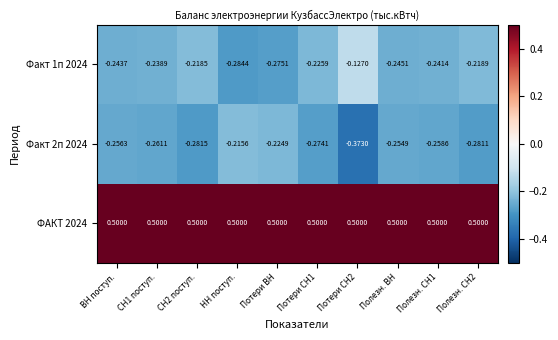

Between СН1 поступ. and Потери СН2, which series saw the biggest shift?

Факт 1п 2024